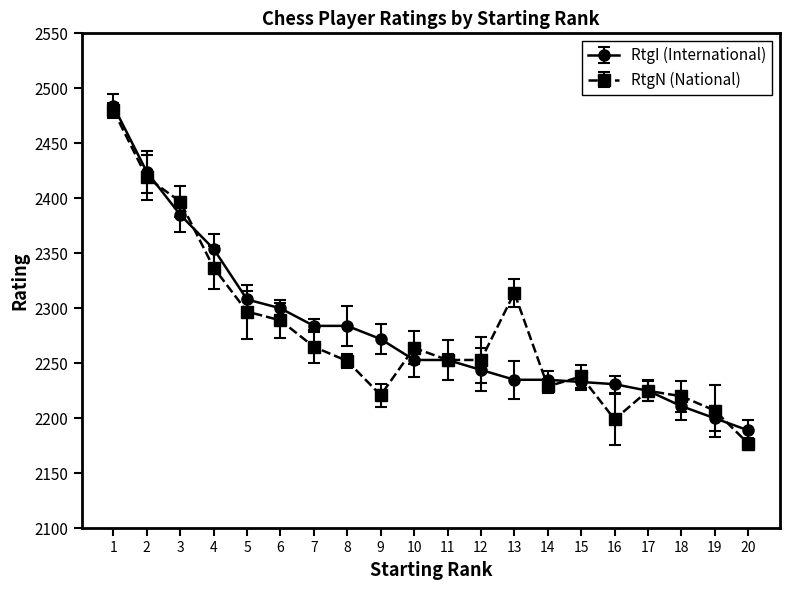

Which series has the widest spread of values?

RtgN (National)